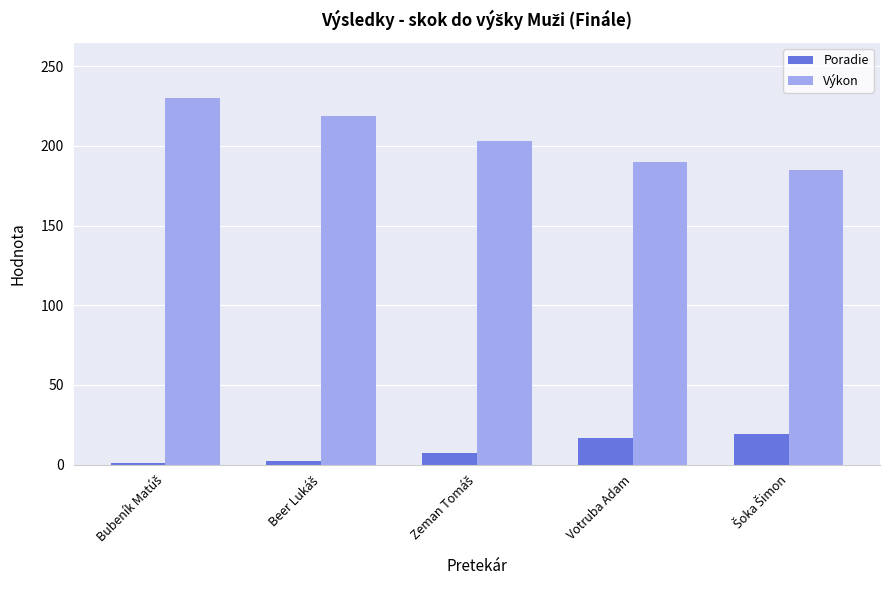

What is the highest value of the Výkon series?

230